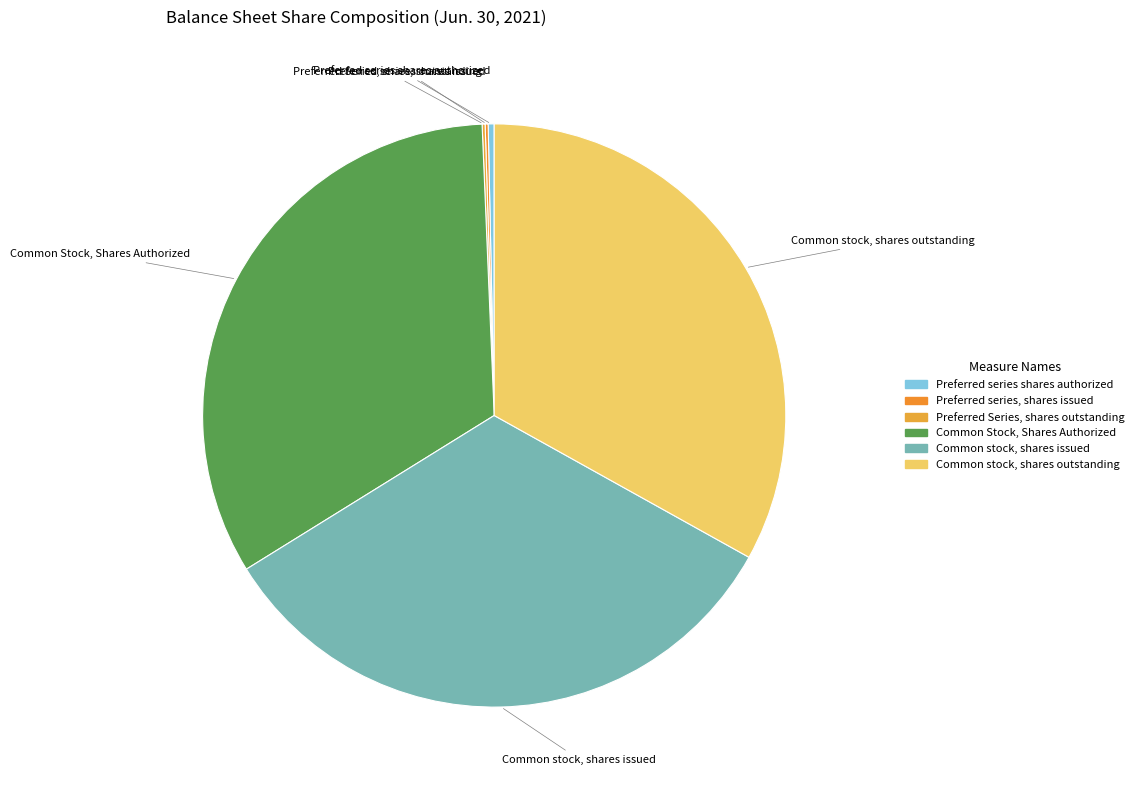

Does any single category account for the majority?

No